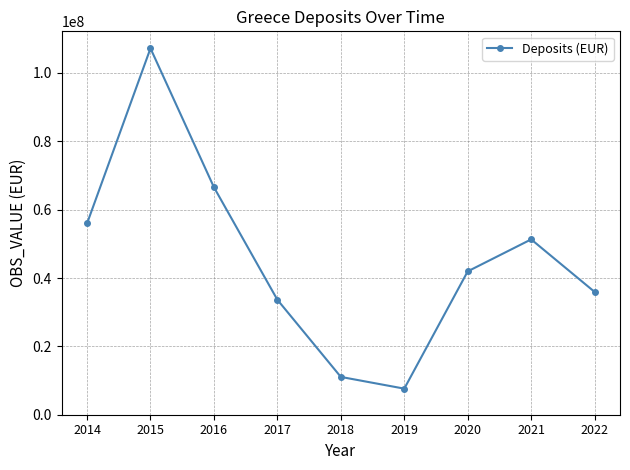

Rank the categories by value from highest to lowest.

2015, 2016, 2014, 2021, 2020, 2022, 2017, 2018, 2019